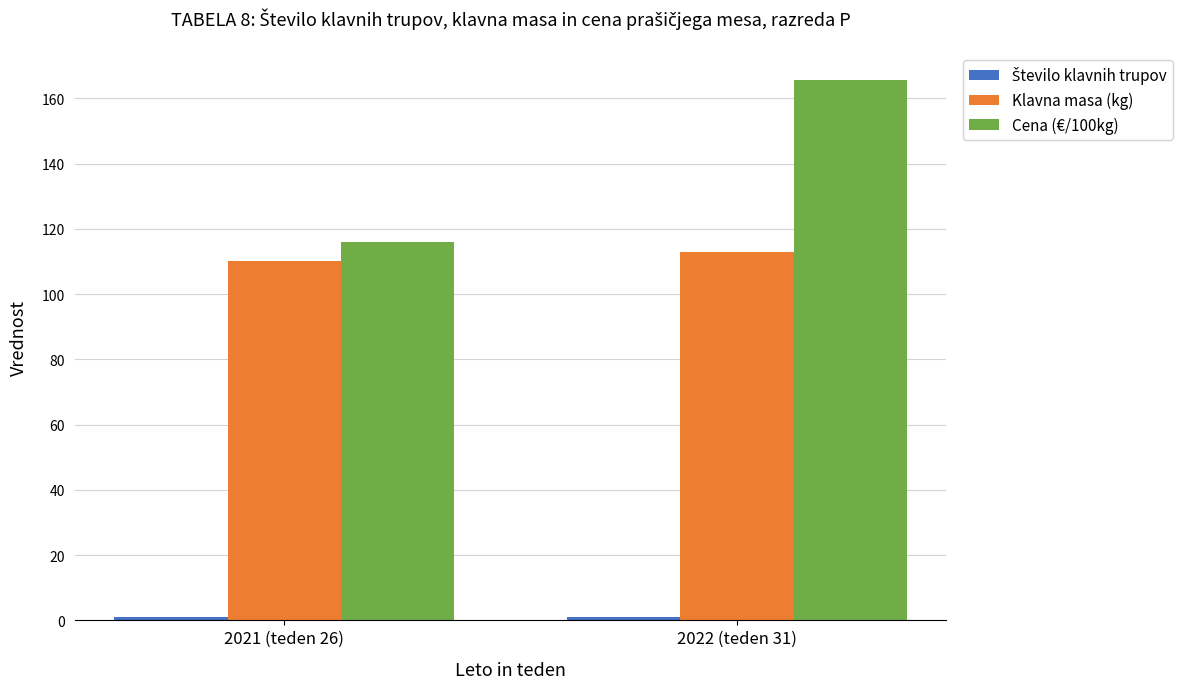

Where is Klavna masa (kg) nearest to the value 111?

2021 (teden 26)